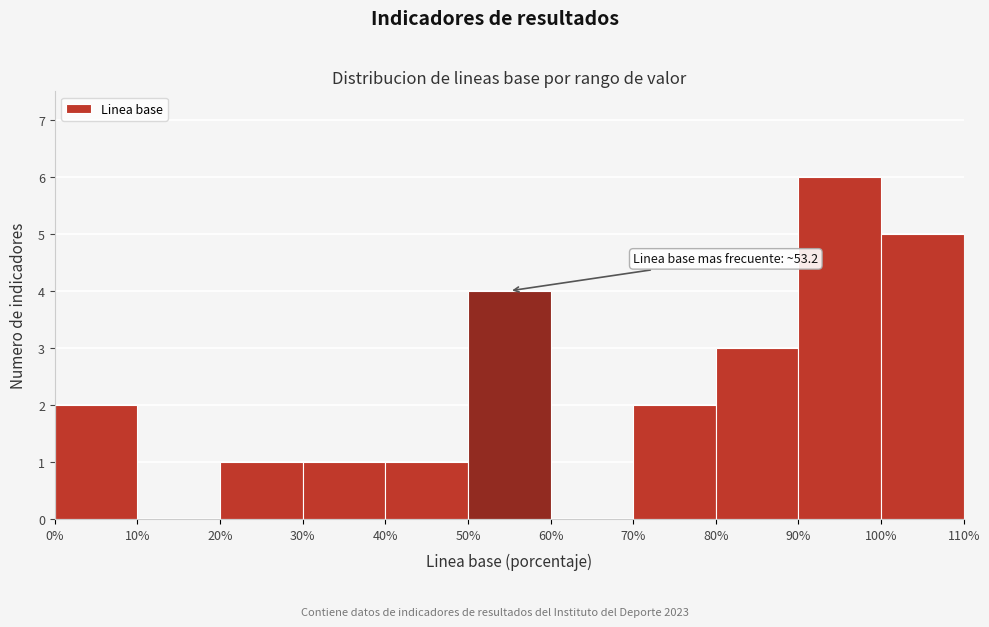

Which range on the x-axis has the tallest bar?

90% to 100%